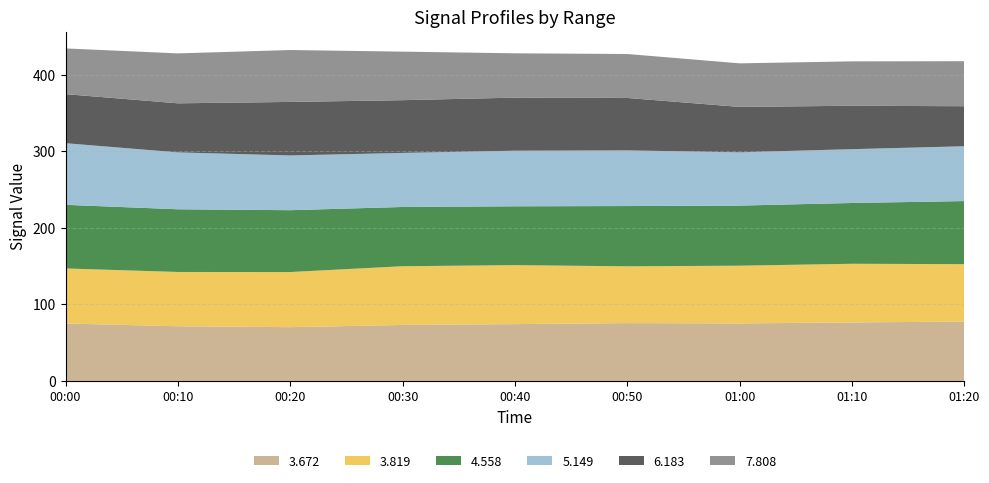

Reading right to left, transcribe all the data shown in this chart.

3.672: 77.5	76.4	75.1	75.5	74.2	73.1	70.2	71.4	75.0
3.819: 75.0	76.6	75.4	74.2	77.0	76.7	72.0	70.9	71.9
4.558: 82.4	79.4	78.5	78.7	76.9	77.4	80.8	81.9	83.1
5.149: 71.6	70.3	69.6	72.7	72.6	70.6	71.5	74.3	80.5
6.183: 52.3	56.7	59.3	68.5	69.3	68.9	69.9	64.1	64.1
7.808: 58.8	58.0	56.9	57.4	57.9	63.4	67.8	65.2	59.7